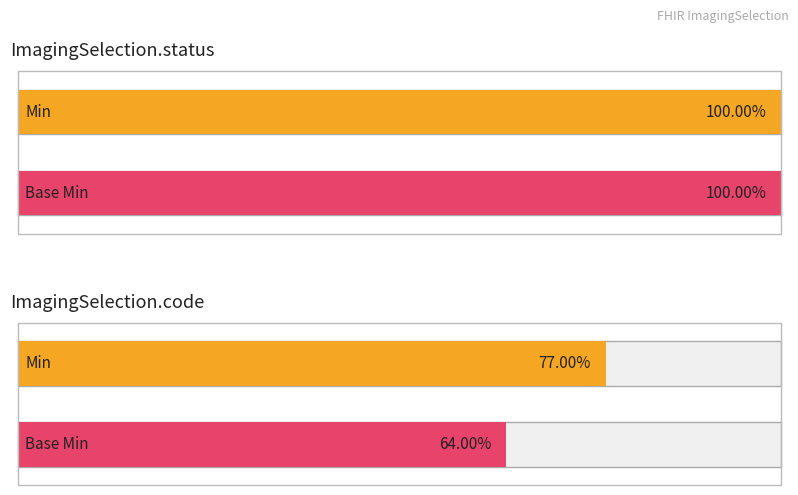

At which category does the chart reach its peak across all series?

ImagingSelection.status